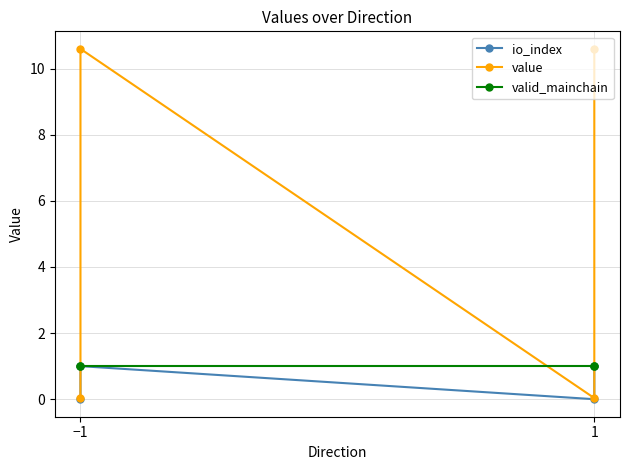

Where does the value series first go above 10?

−1